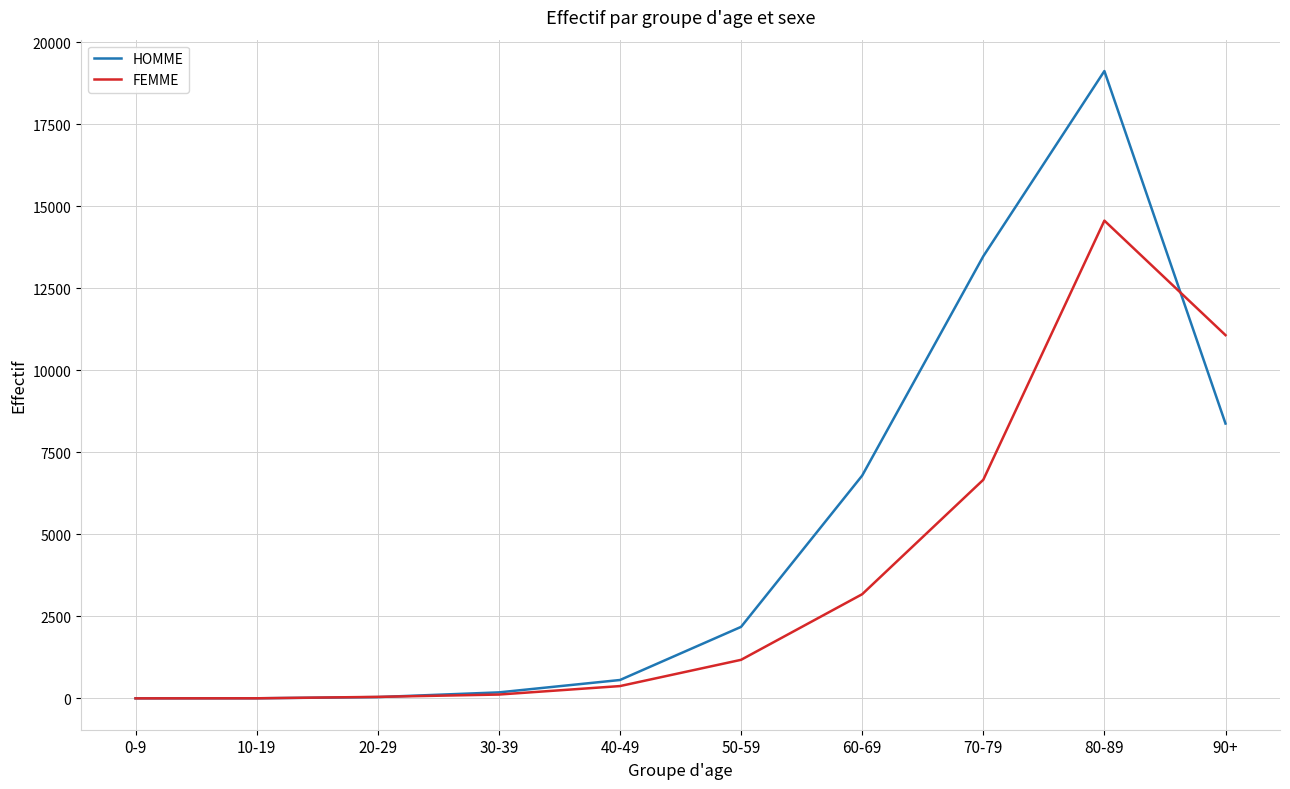

True or false: HOMME and FEMME cross at least once.

True